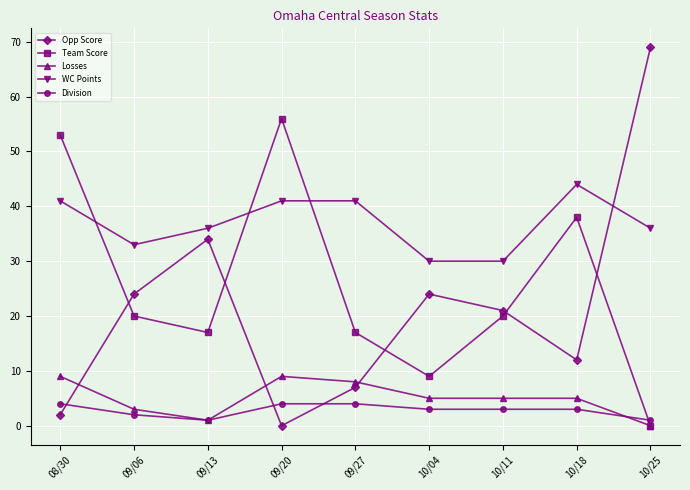

At which category does WC Points reach its first local valley?

09/06